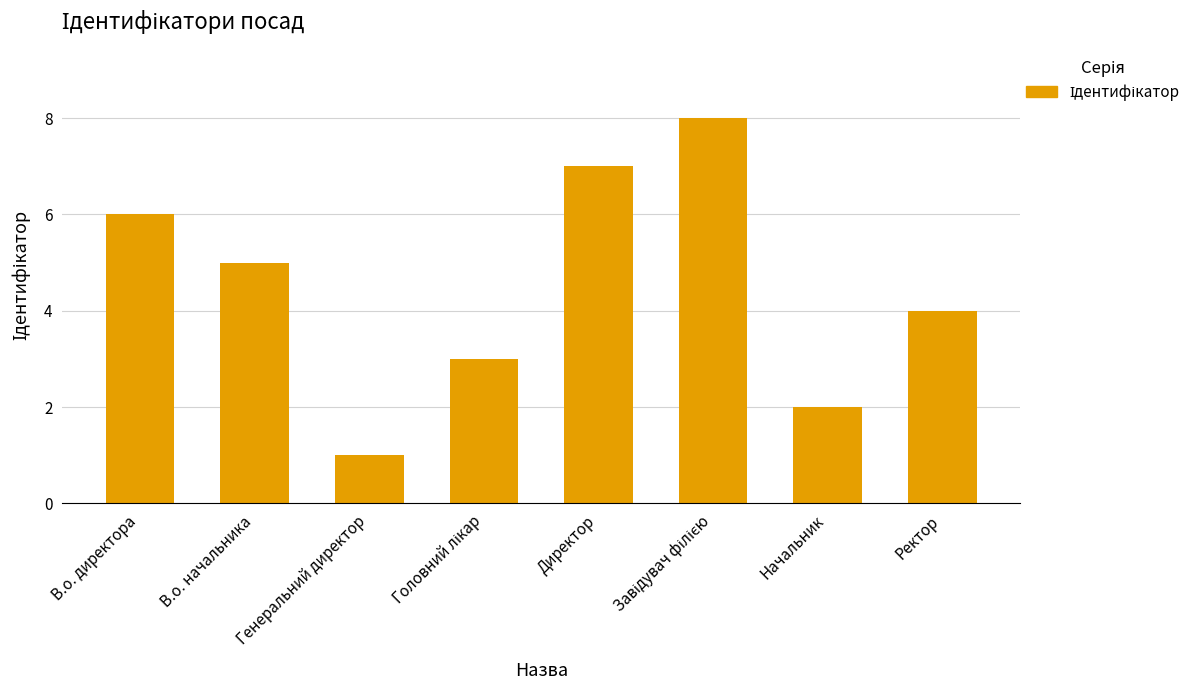

What is the value of the 8th bar from the left?

4